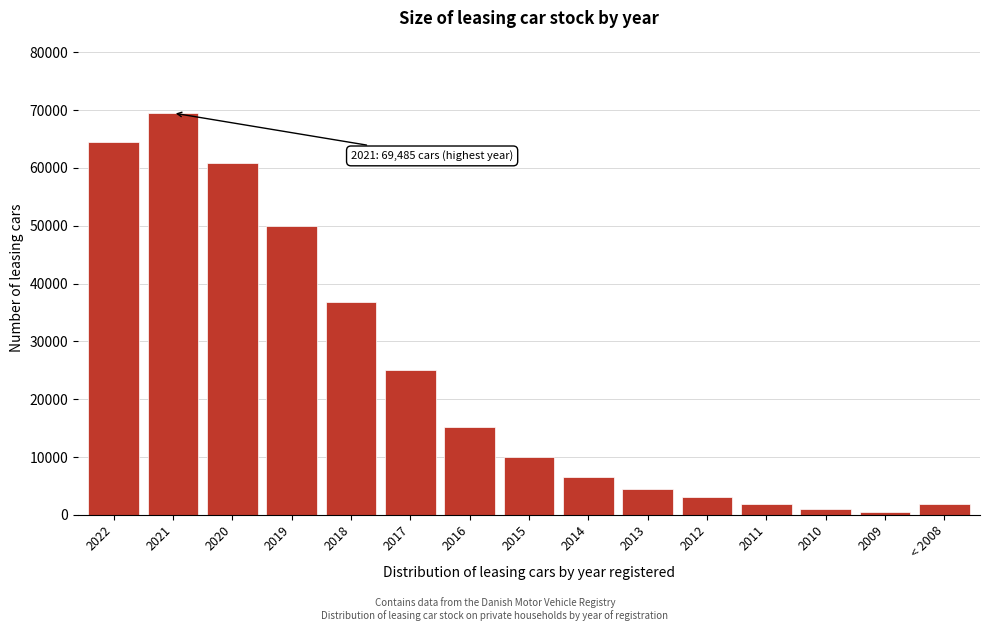

The value at < 2008 is 1792. True or false?

True